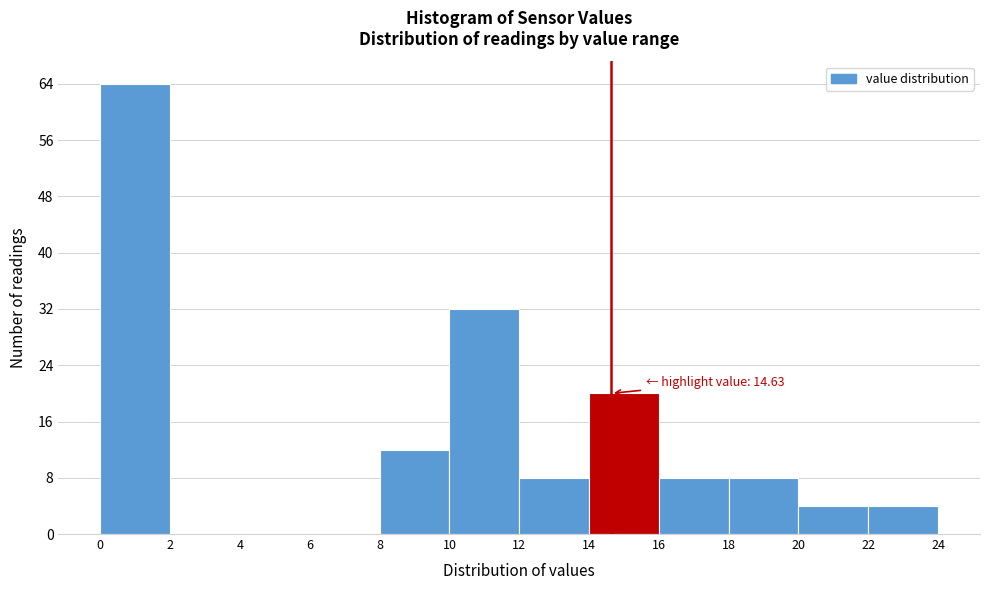

Which range on the x-axis has the tallest bar?

0 to 2